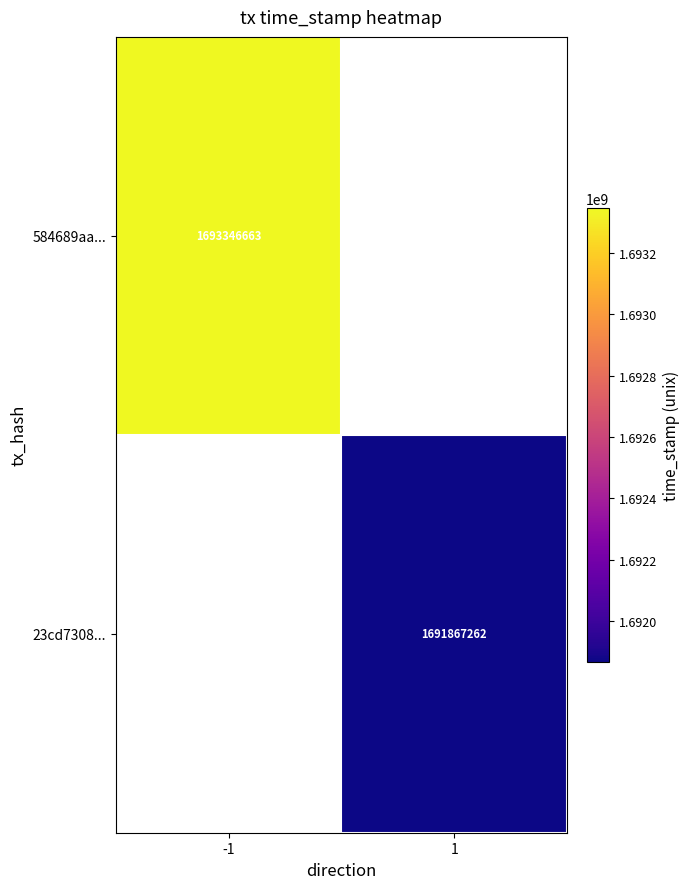

The value of 23cd7308... at 1 is 1691867262. True or false?

True